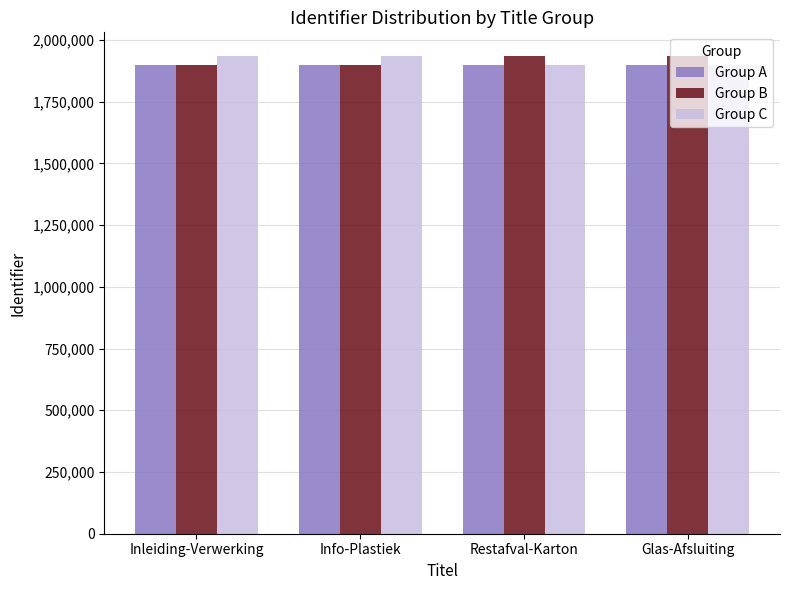

True or false: Group A has a value of 1899962 at Inleiding-Verwerking.

True